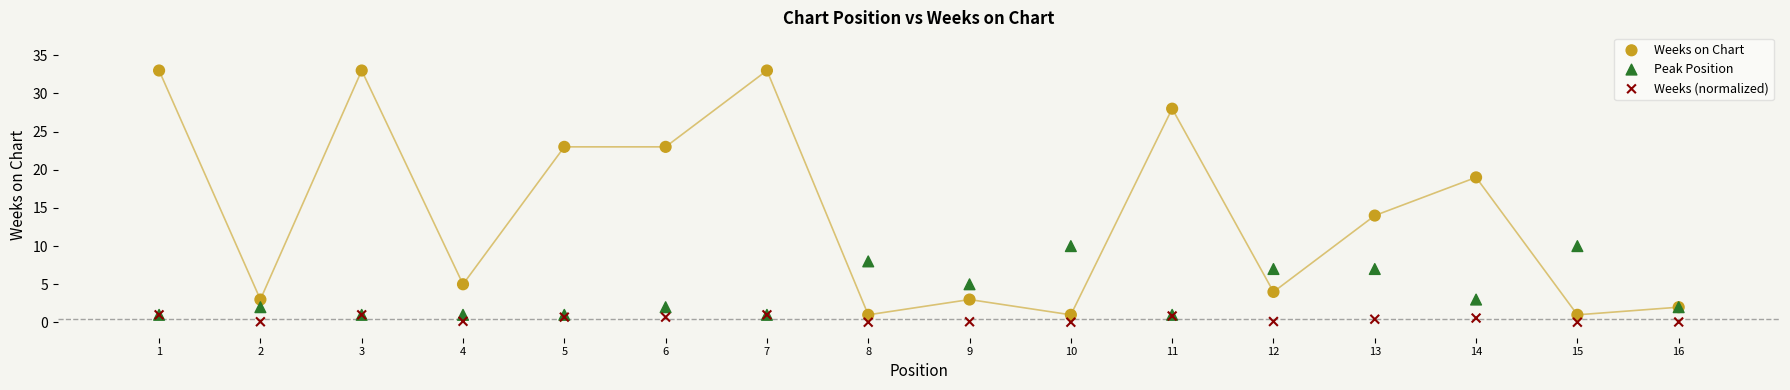

Across all series, what Y value is closest to 16?

14.0